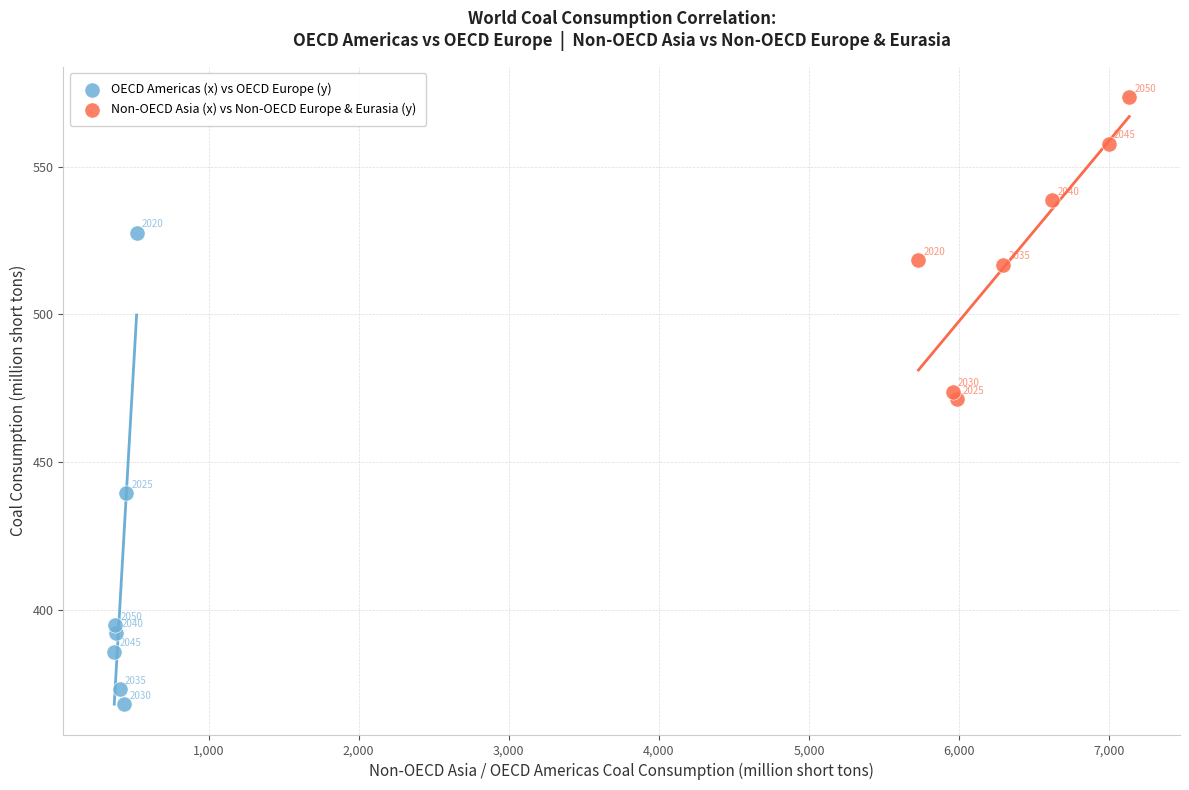

Which series contains the lowest Y value?

OECD Americas (x) vs OECD Europe (y)